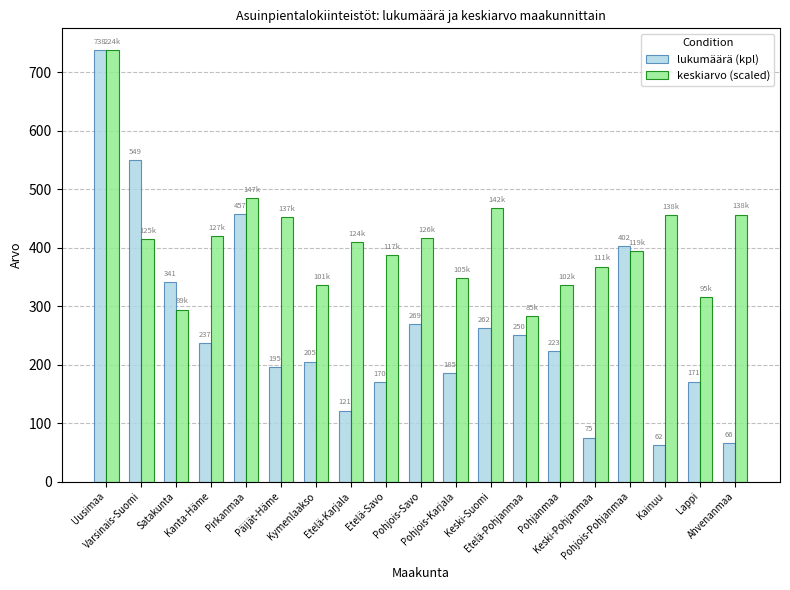

What is the label of the 1st bar from the left?

Uusimaa